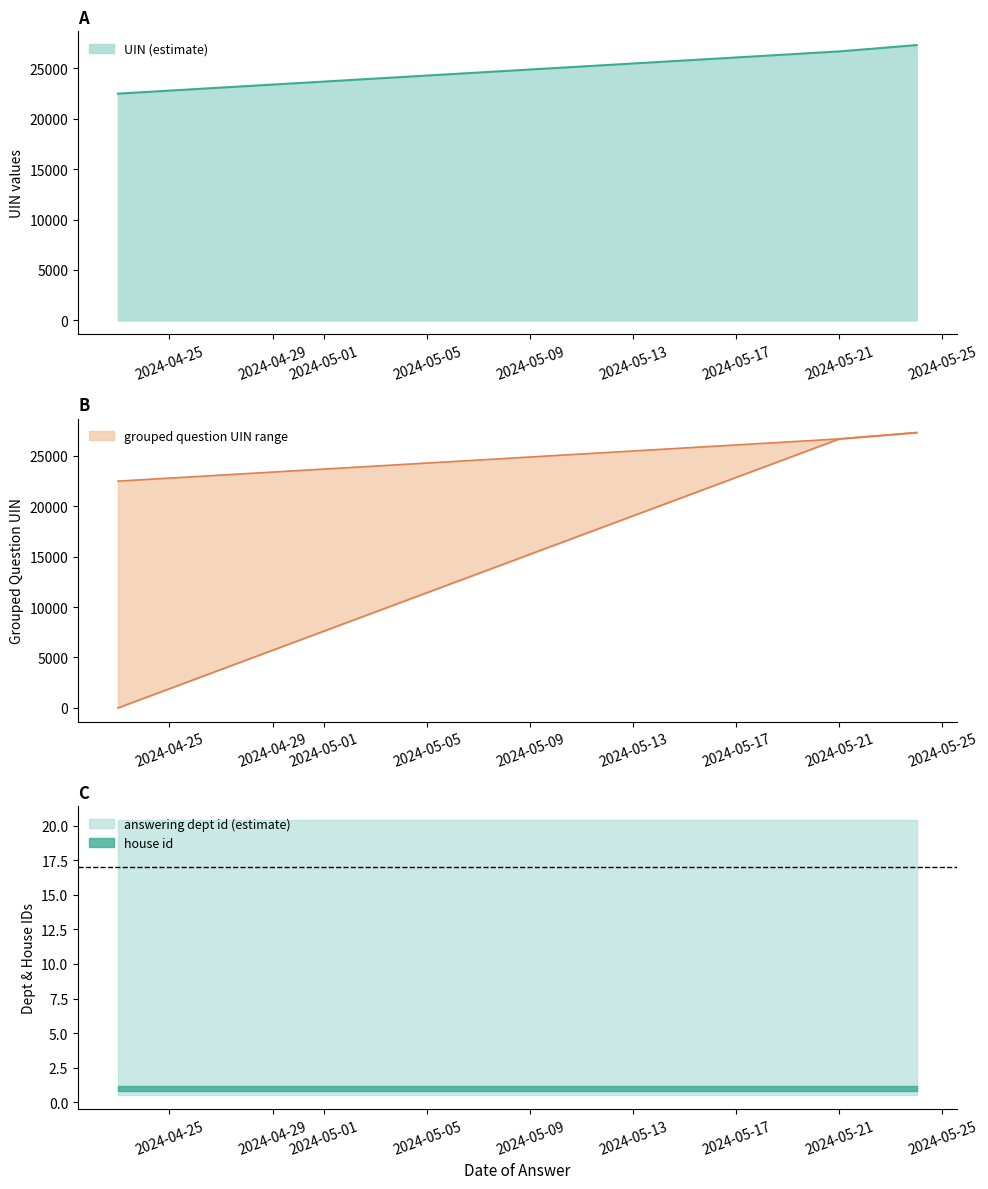

How many values in the grouped question UIN lower series exceed 26663?

2